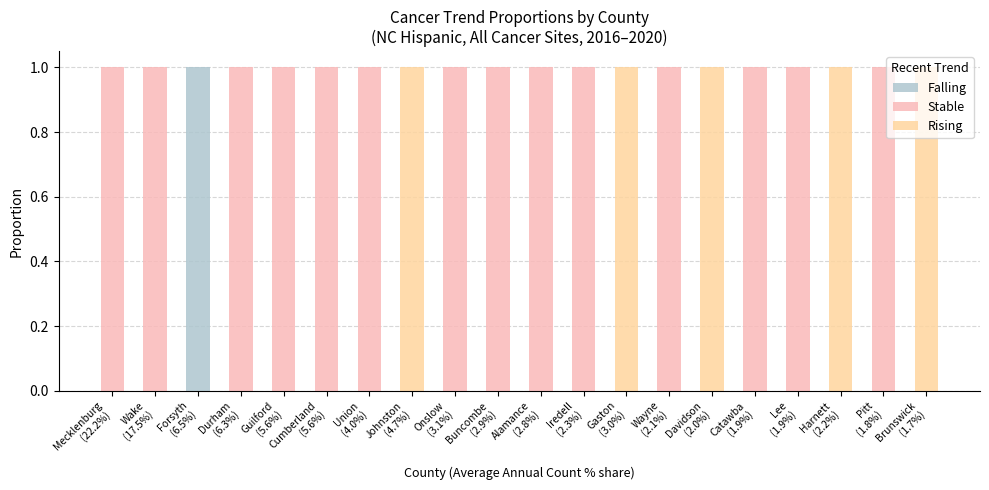

Are the bars horizontal?

No